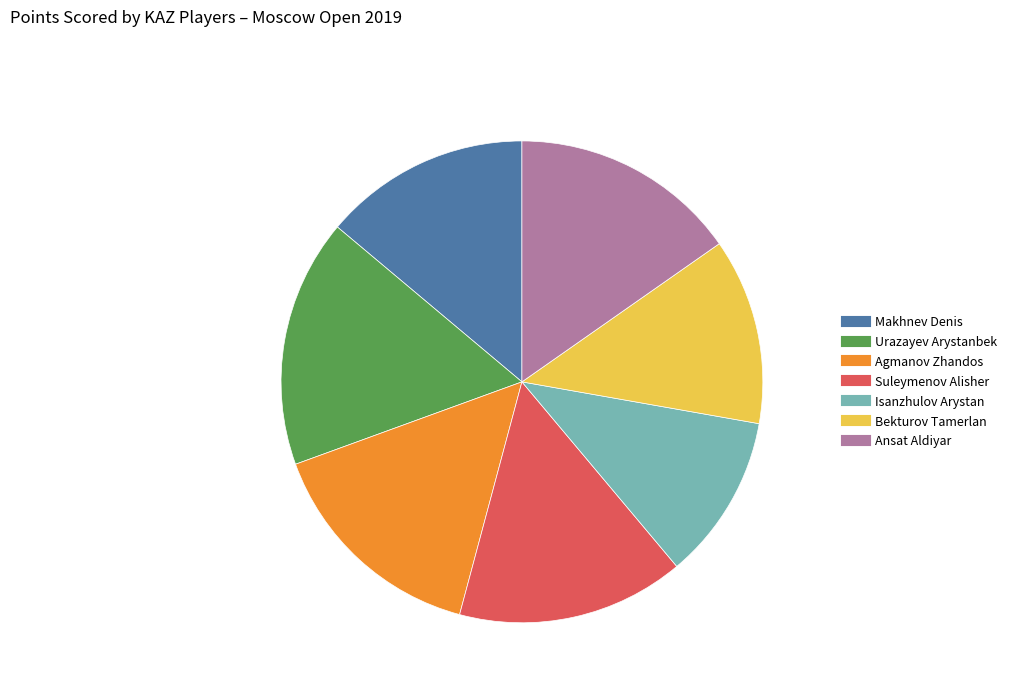

To the nearest percent, what is the combined percentage of Isanzhulov Arystan and Agmanov Zhandos?

26%